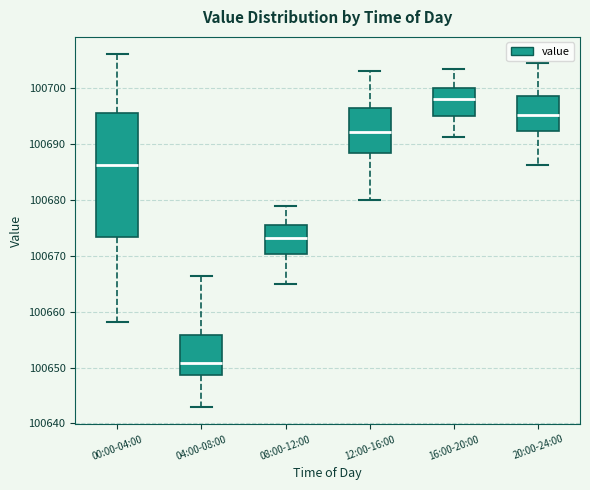

Which box is the tallest, from its lower edge to its upper edge?

00:00-04:00